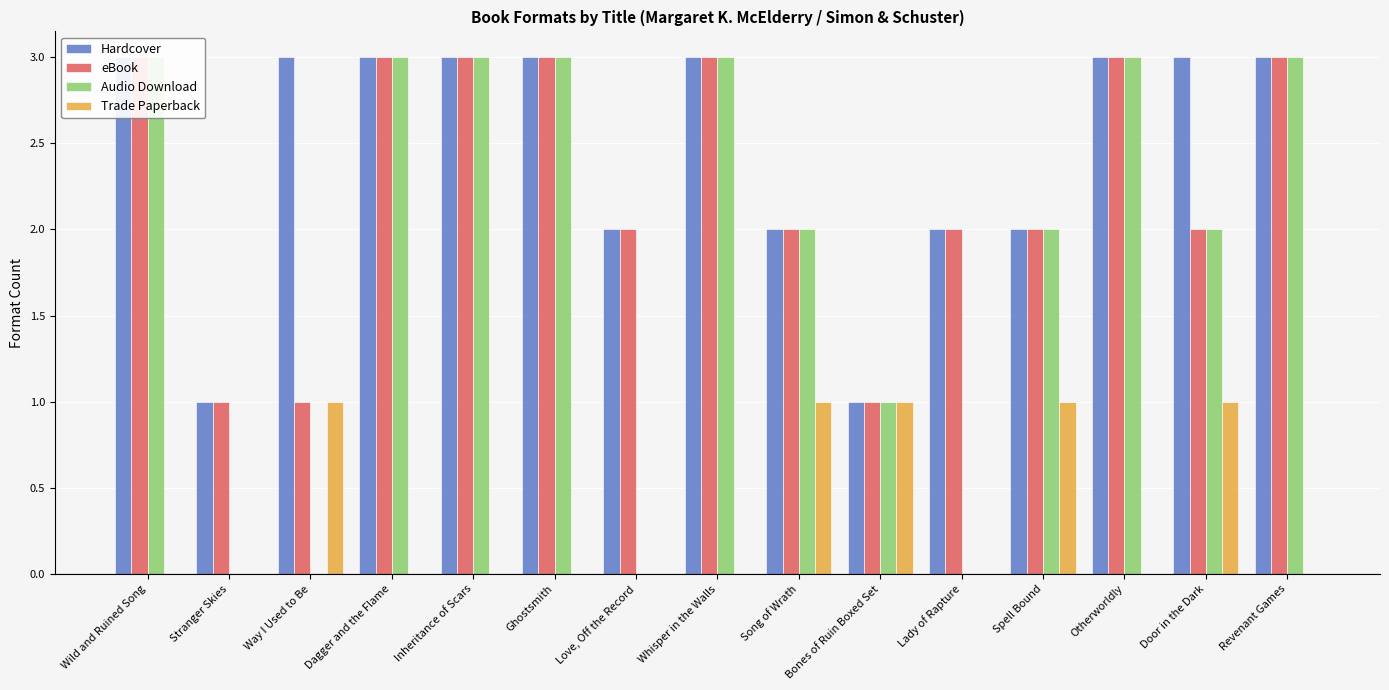

At which label does Hardcover reach its peak?

Wild and Ruined Song